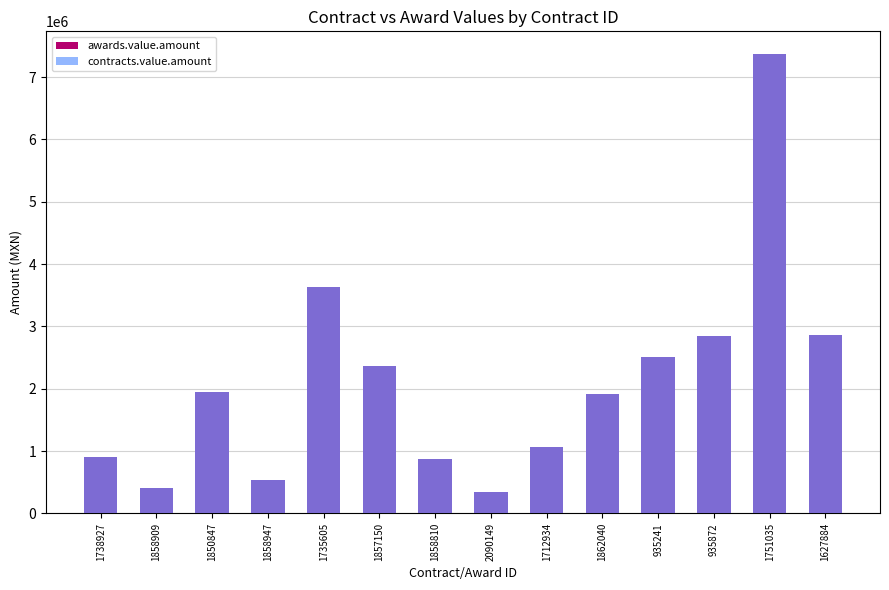

Which series has the largest range (max minus min)?

awards.value.amount